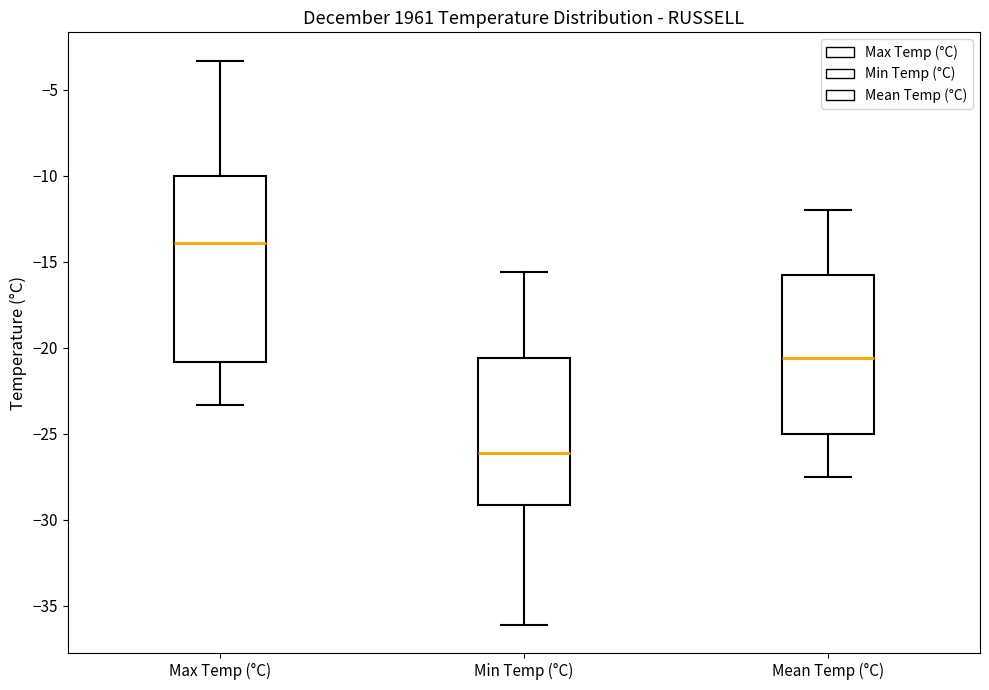

Reading left to right, transcribe this box plot: for each box, give where its median line is, the range the box spans, and where its two whiskers end, as read against the y-axis. The values are not printed on the chart, so give them approximately, as read against the axis.

Max Temp (°C): median -14.0, box -21.0 to -10.0, whiskers -23.5 to -3.5
Min Temp (°C): median -26.0, box -29.0 to -20.5, whiskers -36.0 to -15.5
Mean Temp (°C): median -20.5, box -25.0 to -15.5, whiskers -27.5 to -12.0